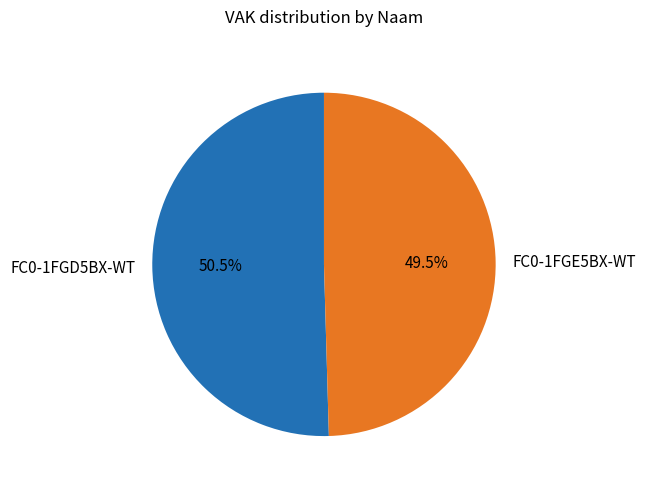

What is the total percentage of FC0-1FGE5BX-WT and FC0-1FGD5BX-WT?

100.0%